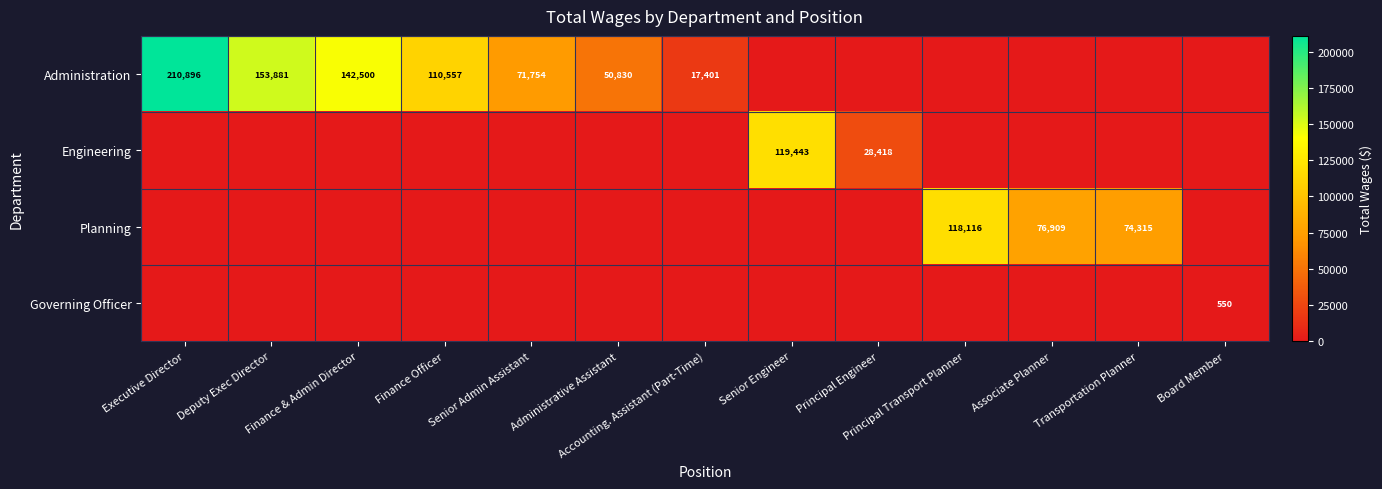

The Governing Officer series shows 550 at Board Member. True or false?

True